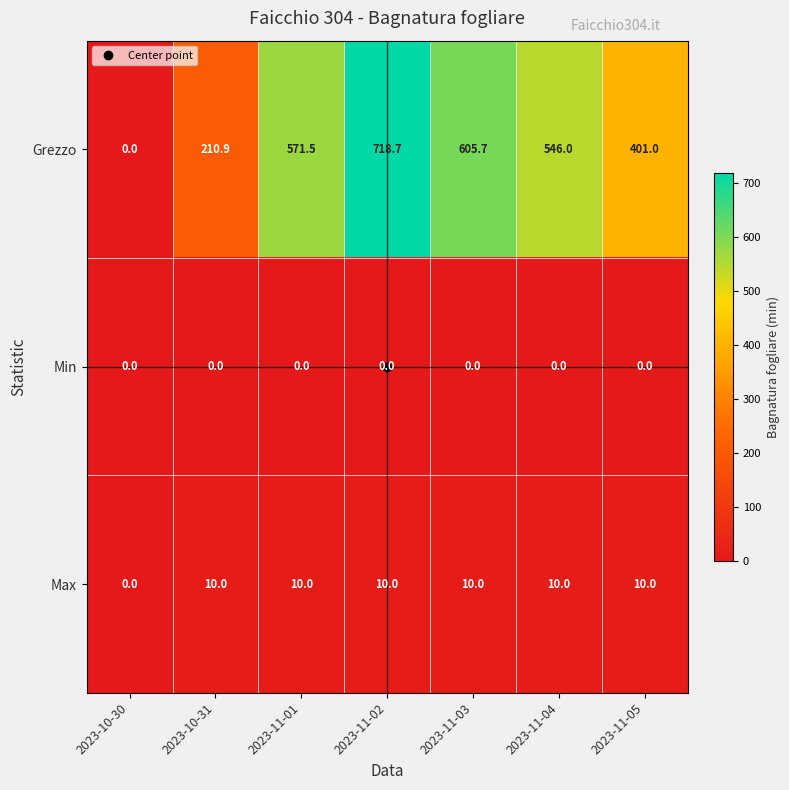

What is the sum of the Grezzo values at 2023-11-01 and 2023-11-05?

972.5